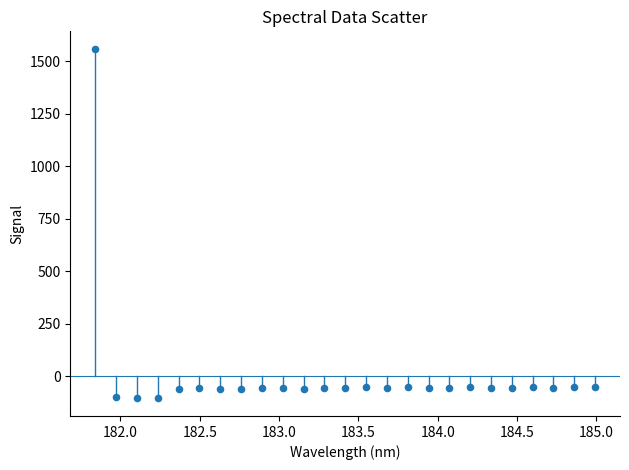

What is the range of Y values (max minus min)?

1665.7